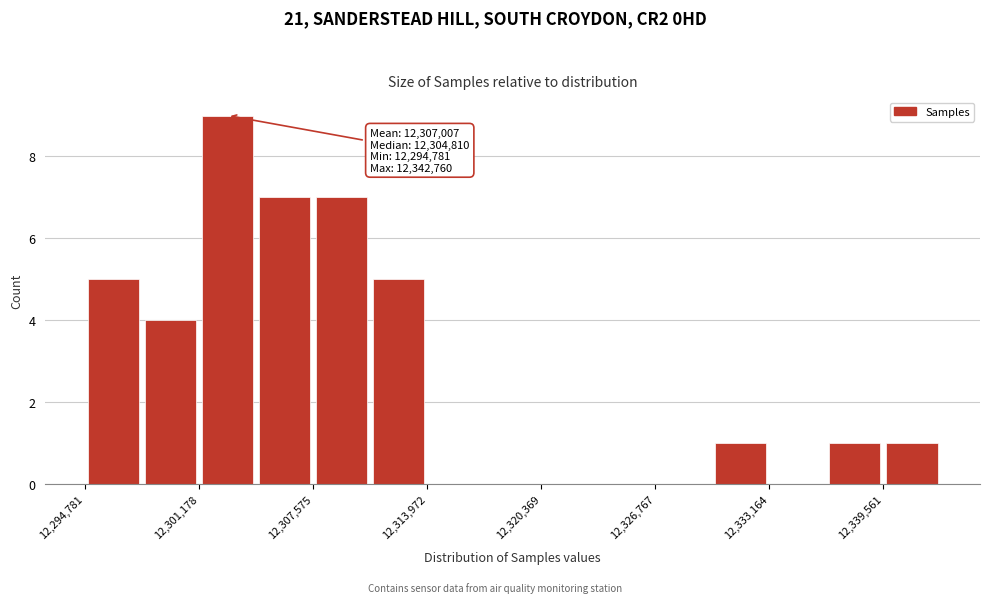

Read against the x-axis, roughly where is the centre of the tallest bar?

12303000